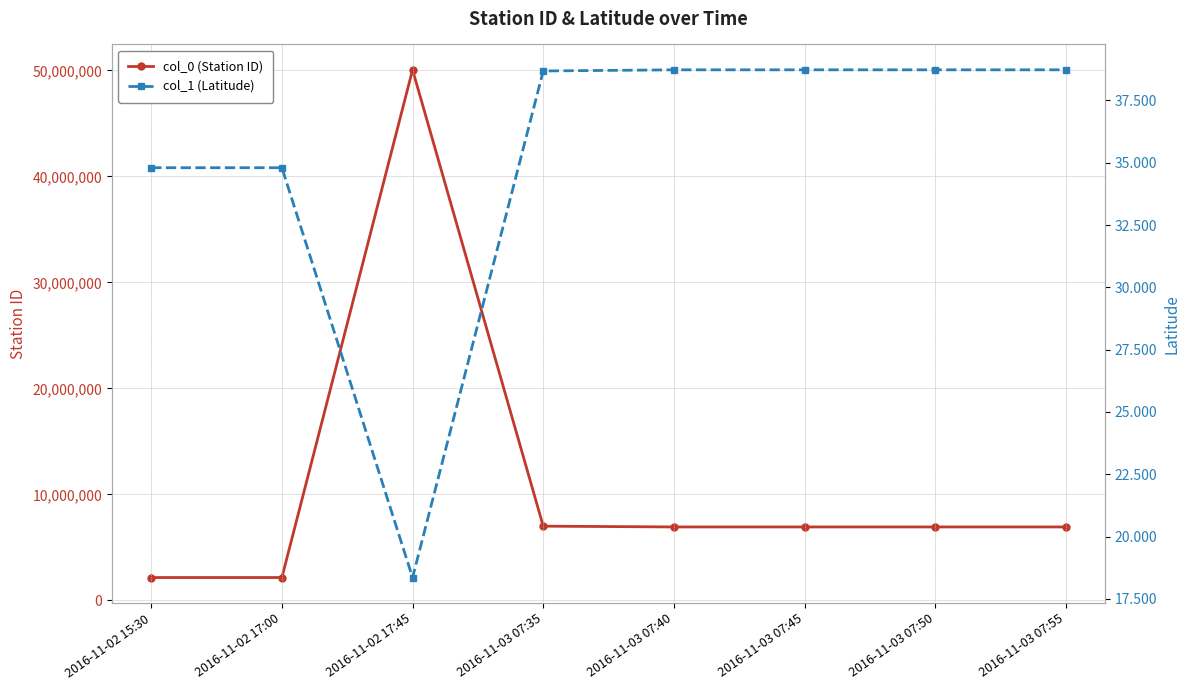

What is the value of the col_0 (Station ID) point at the 5th from the left?

6935955